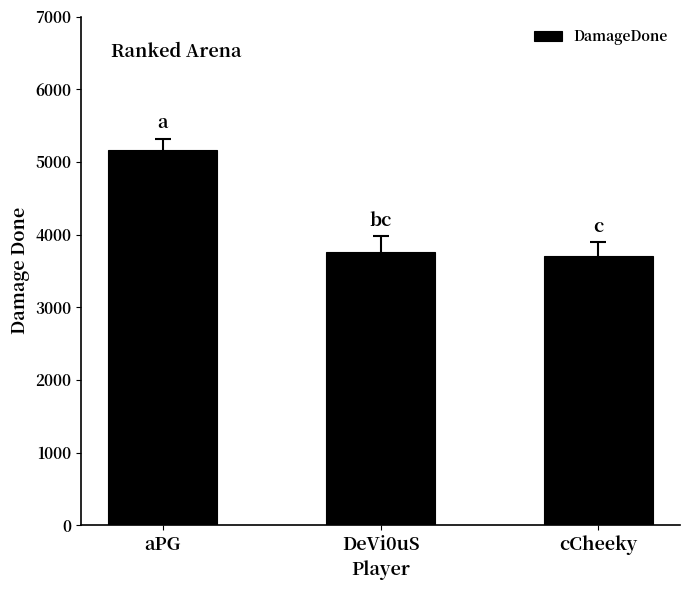

What is the sum of the values at aPG and DeVi0uS?

8913